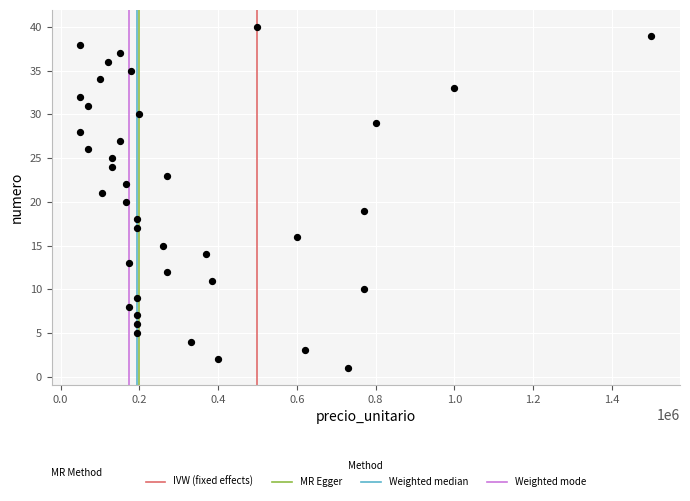

What is the range of X values (max minus min)?

1450000